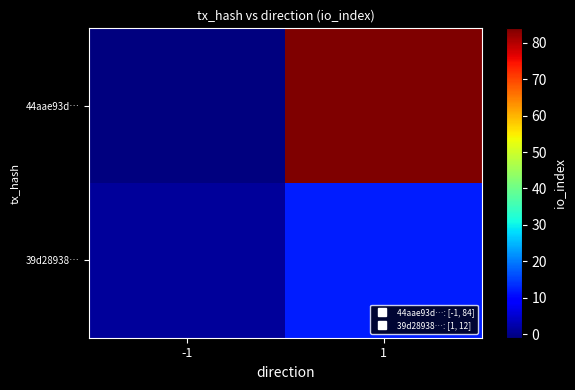

At which category is the sum across all series the highest?

1